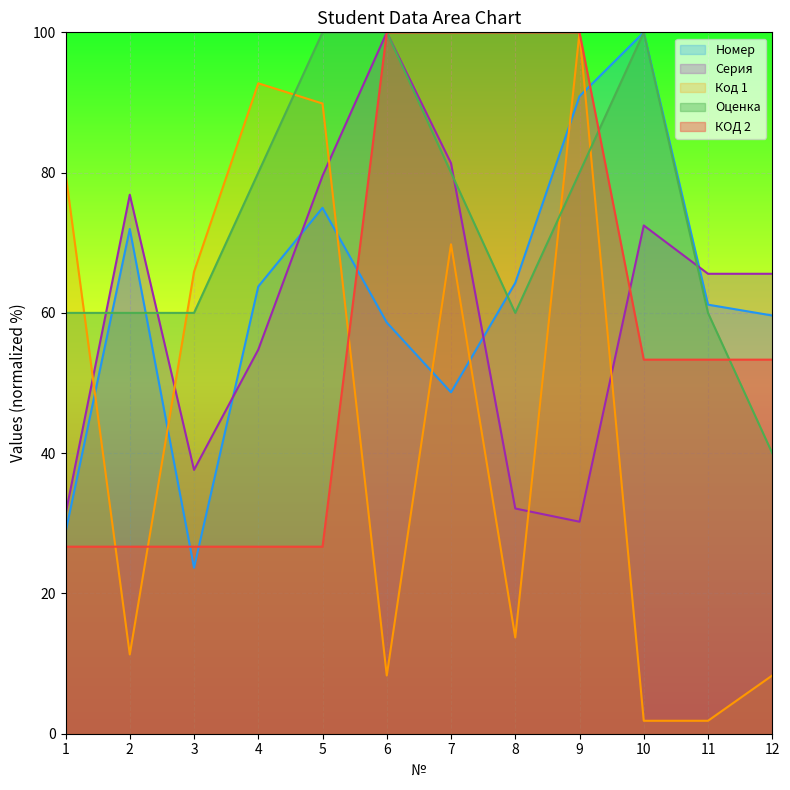

The value of Номер at 5 is 75.0. True or false?

True